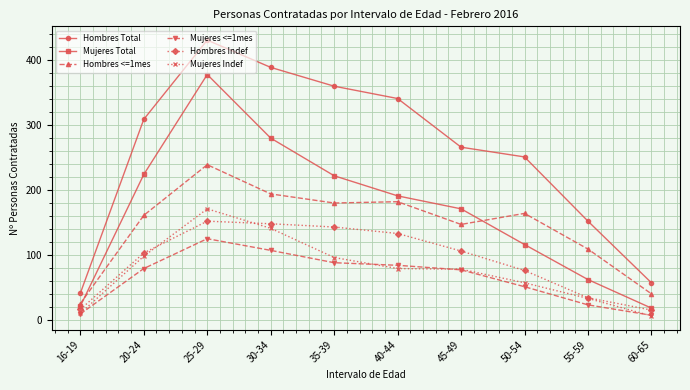

Is this an area chart (filled region under the line)?

No